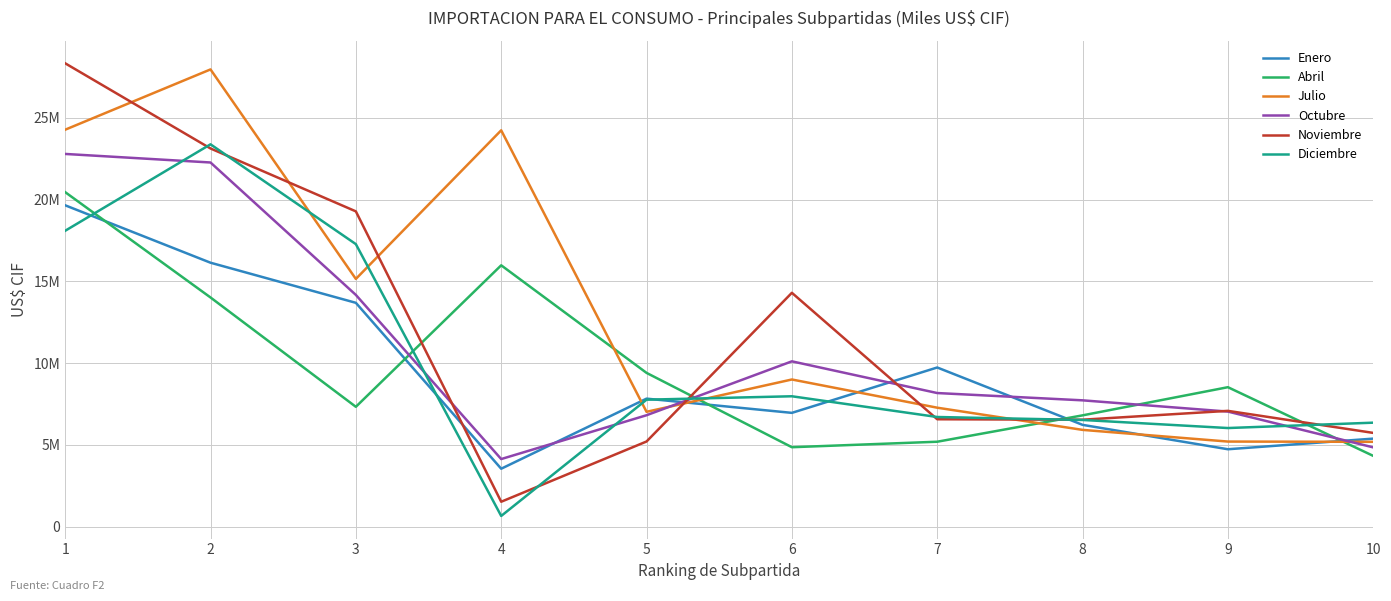

What value does the Abril series have at 7?

5189067.9